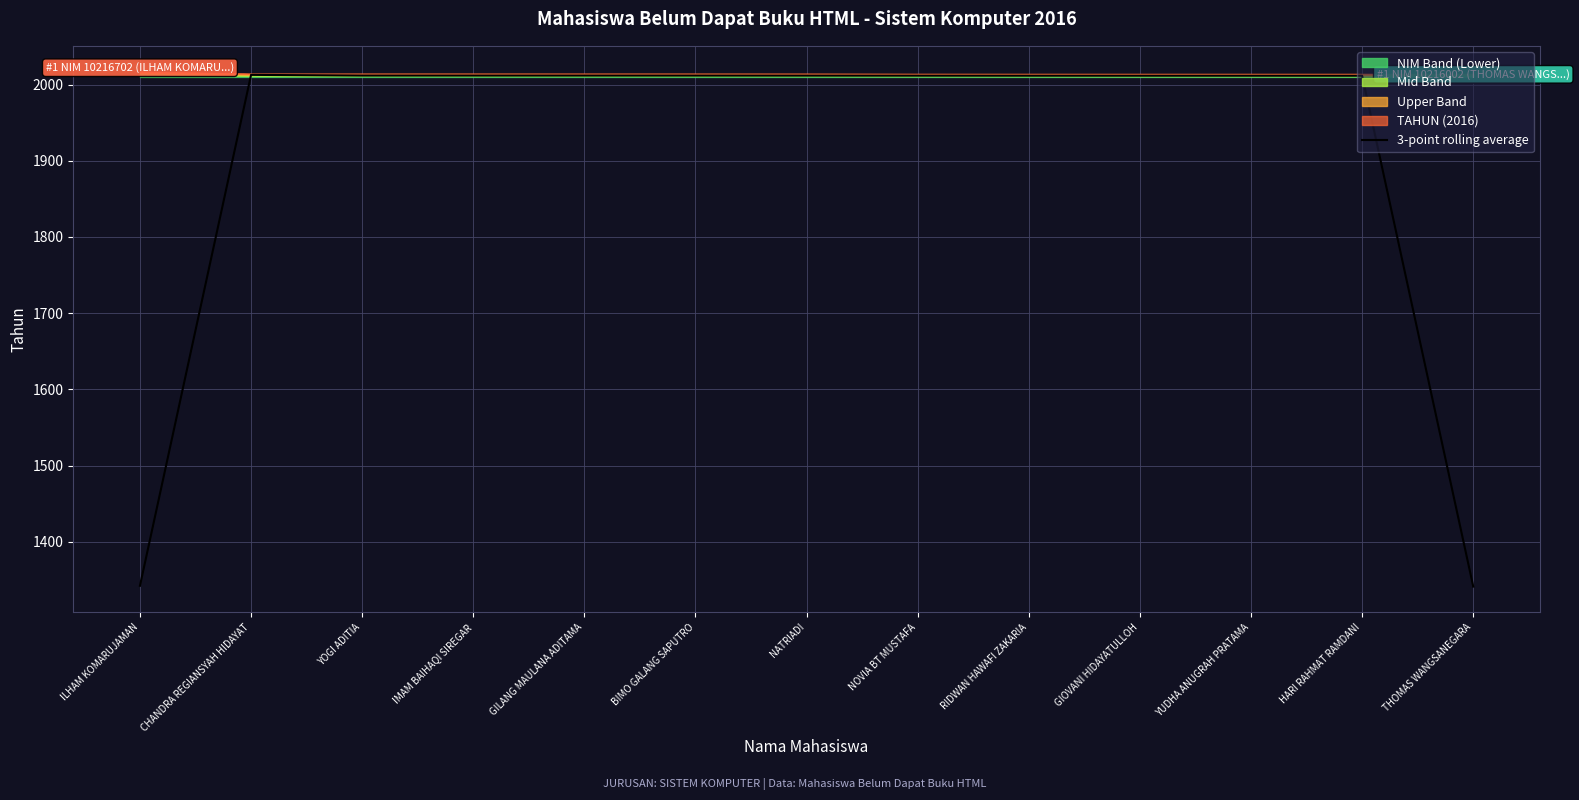

What is the label of the 10th point from the left?

GIOVANI HIDAYATULLOH